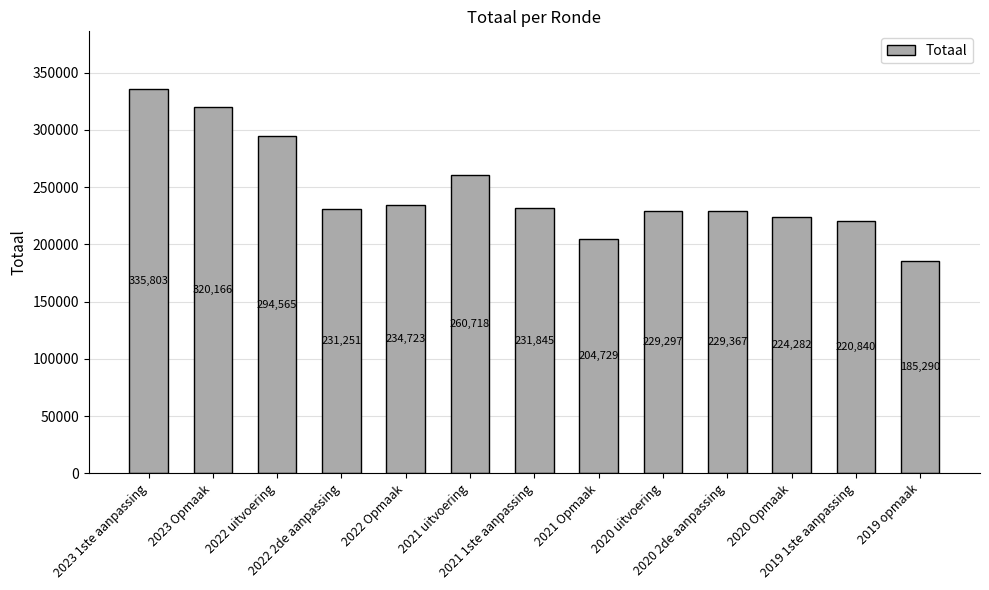

Approximately how many times larger is the value at 2019 opmaak compared to 2022 2de aanpassing?

0.8